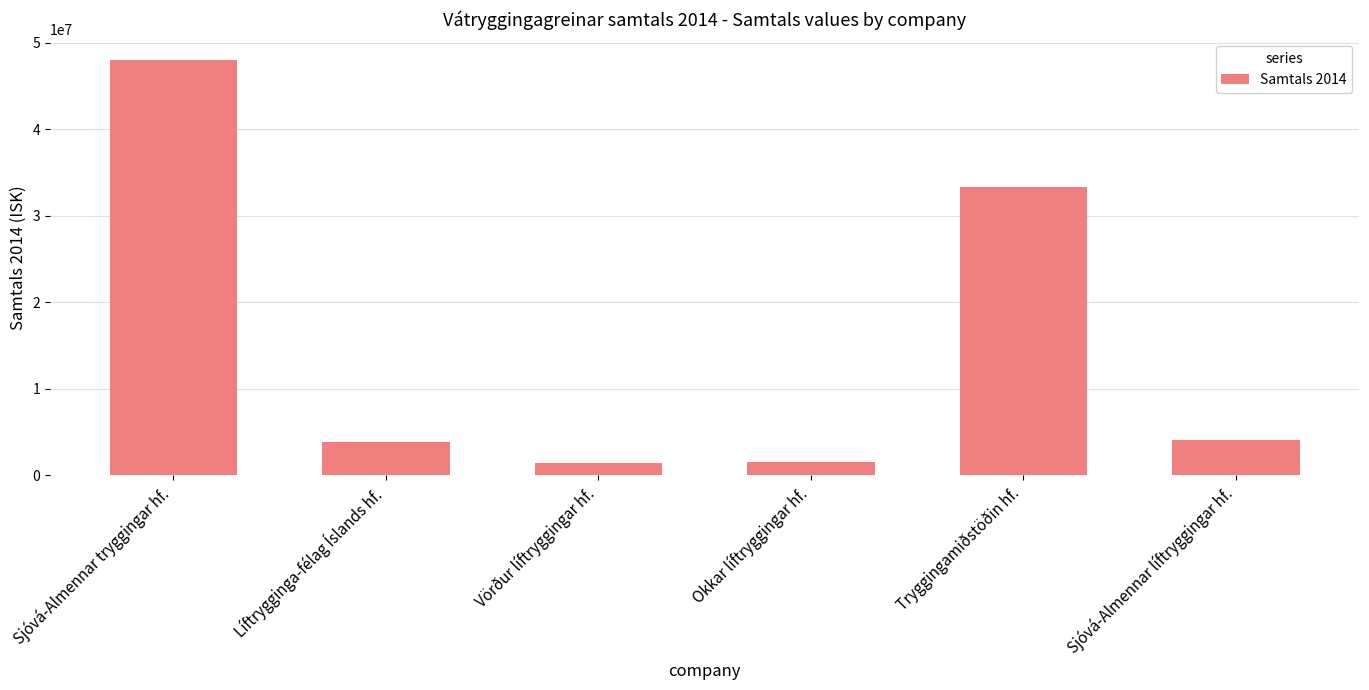

The chart shows a value of 33279746 at Tryggingamiðstöðin hf.. True or false?

True